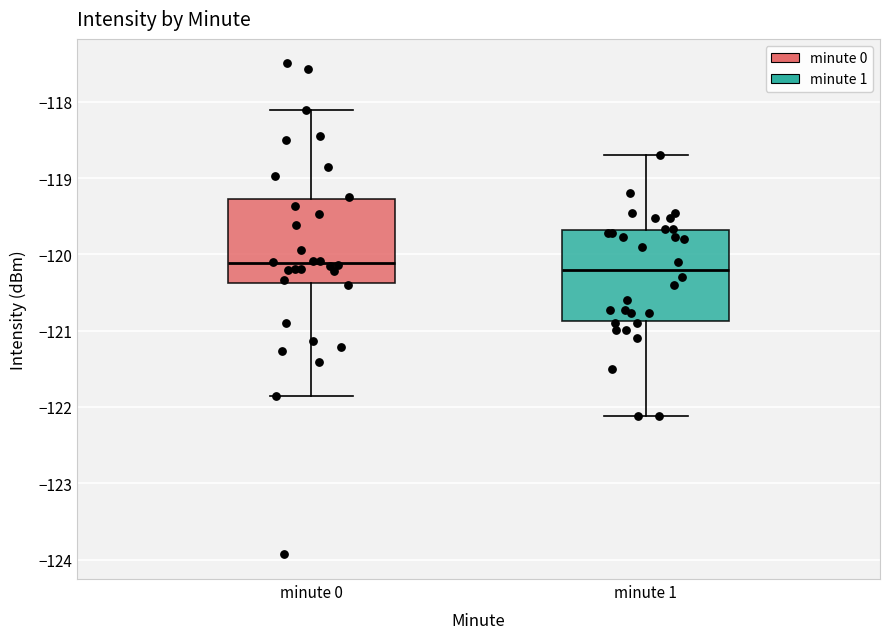

Where is the upper edge of the box for minute 1 on the y-axis? The values are not printed on the chart, so give them approximately, as read against the axis.

-119.7